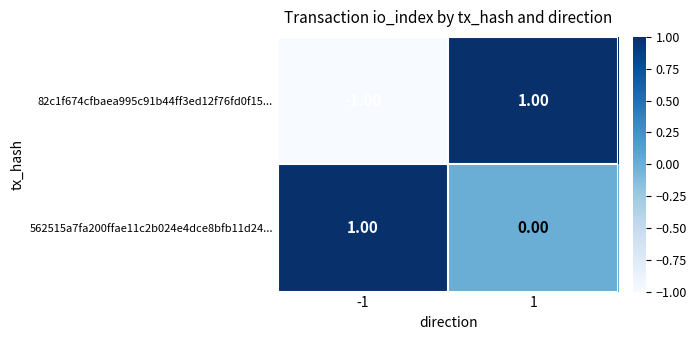

List the series in order of their overall mean, highest first.

562515a7fa200ffae11c2b024e4dce8bfb11d24..., 82c1f674cfbaea995c91b44ff3ed12f76fd0f15...